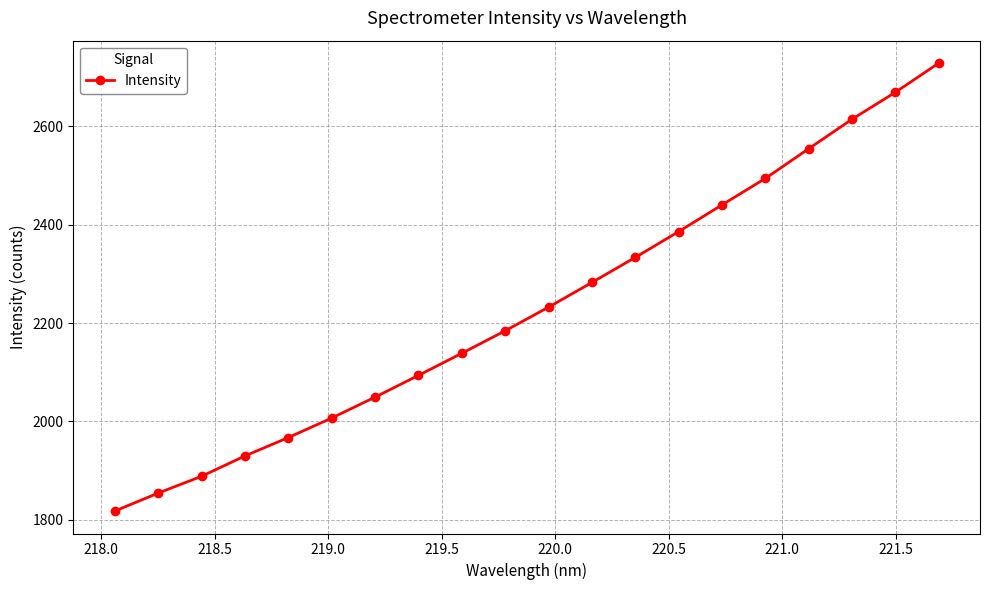

How many lines are shown in the chart?

1